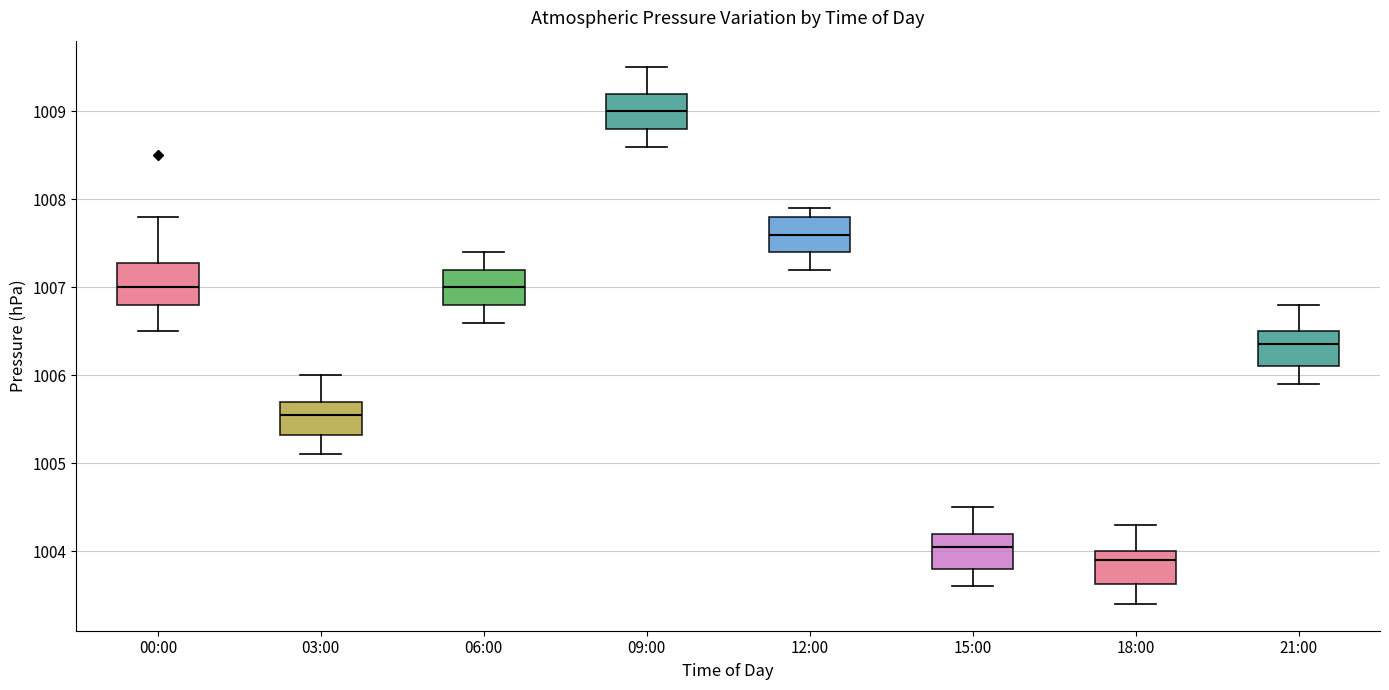

Where does the lower whisker of the box for 03:00 end on the y-axis? The values are not printed on the chart, so give them approximately, as read against the axis.

1005.1